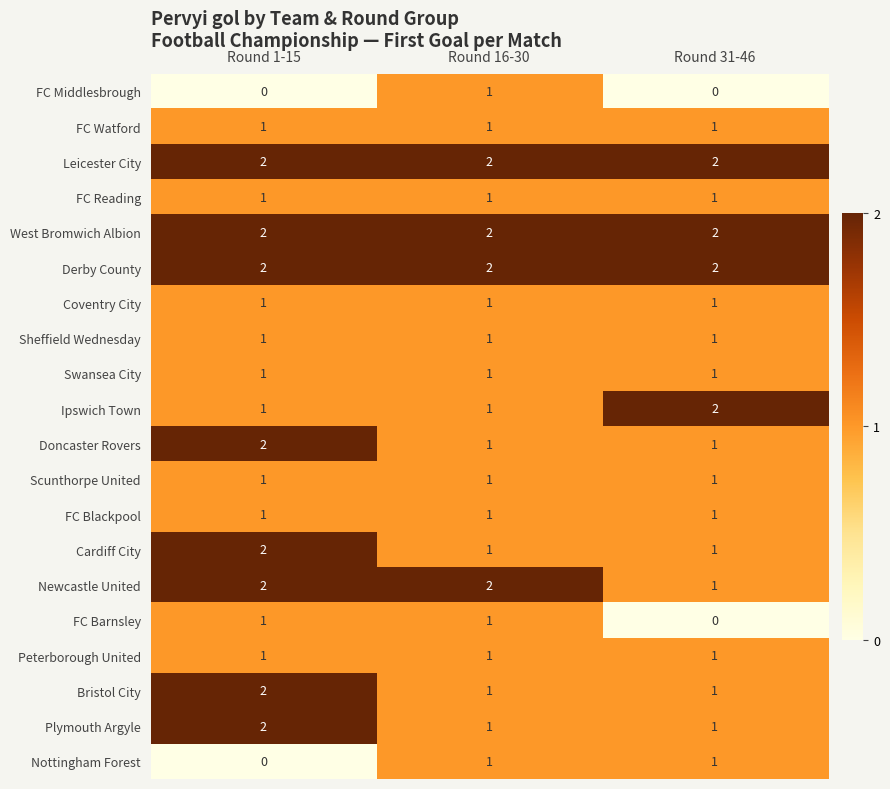

The West Bromwich Albion series shows 2 at Round 16-30. True or false?

True